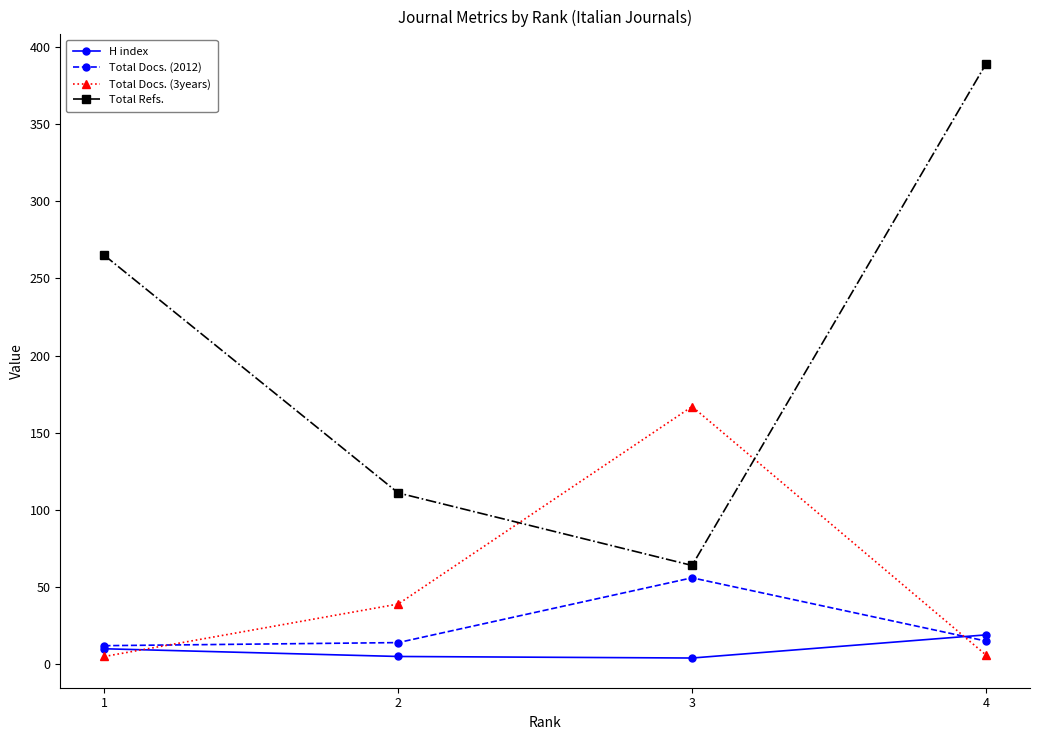

At which category is the sum across all series the highest?

4